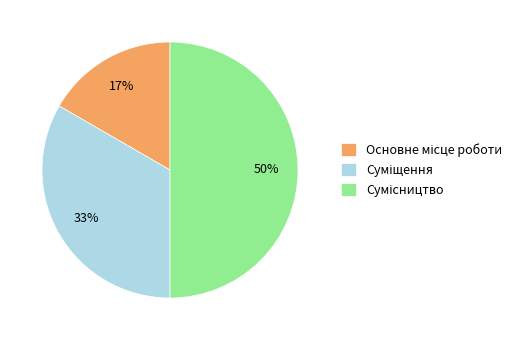

To the nearest percent, what is the average slice percentage?

33%